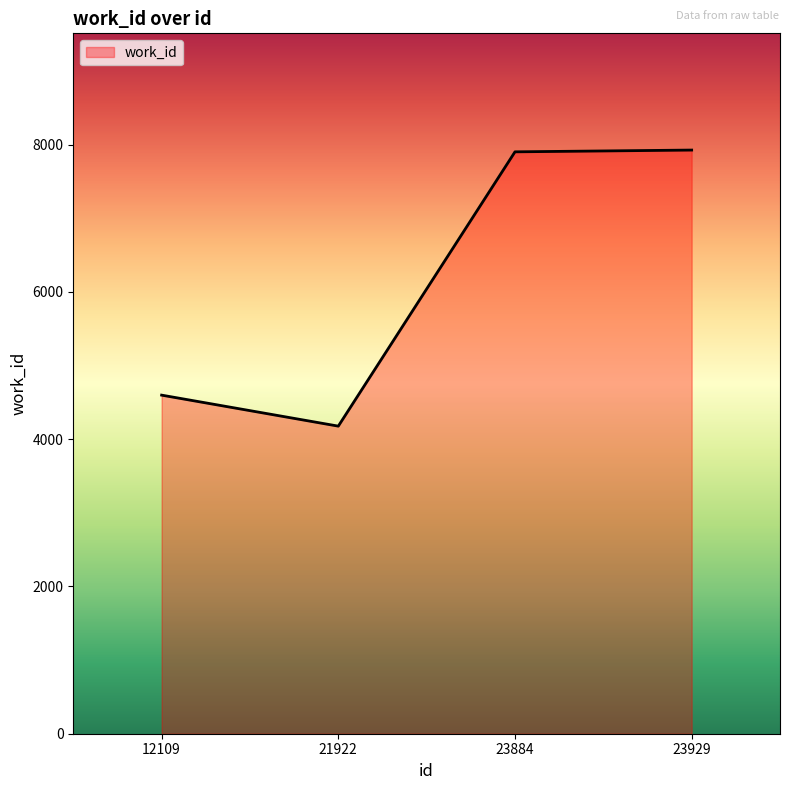

How many series are shown in this chart?

1